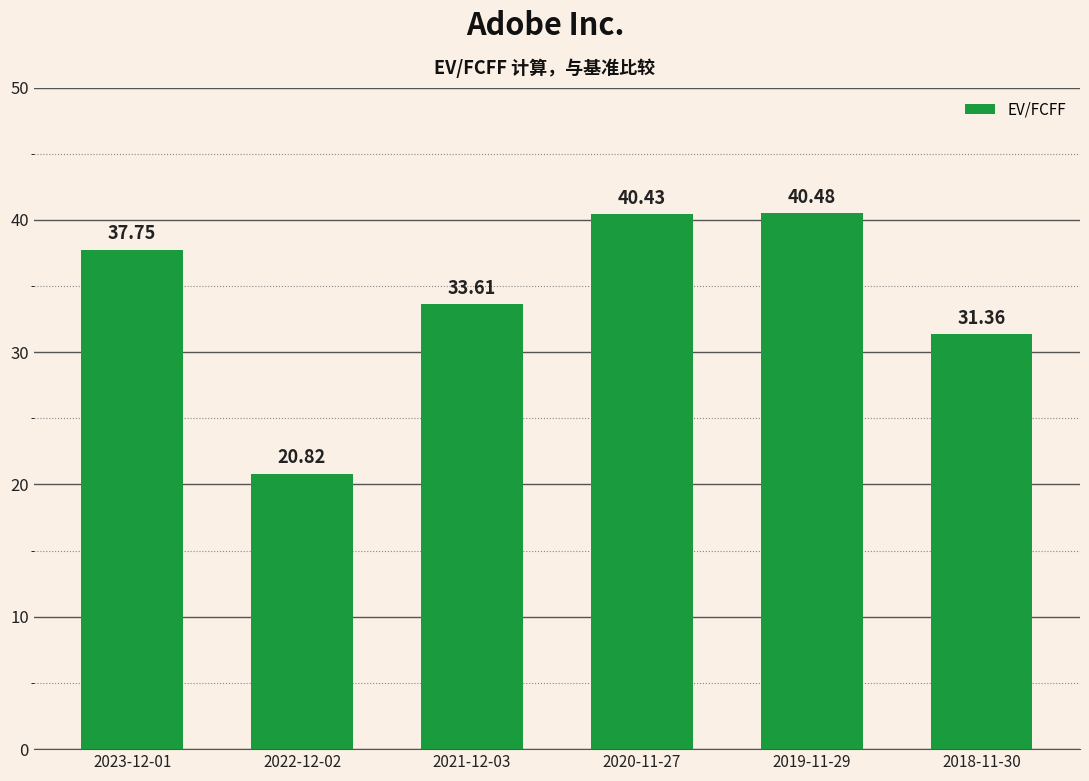

Is it true that the value at 2022-12-02 is 20.8?

True